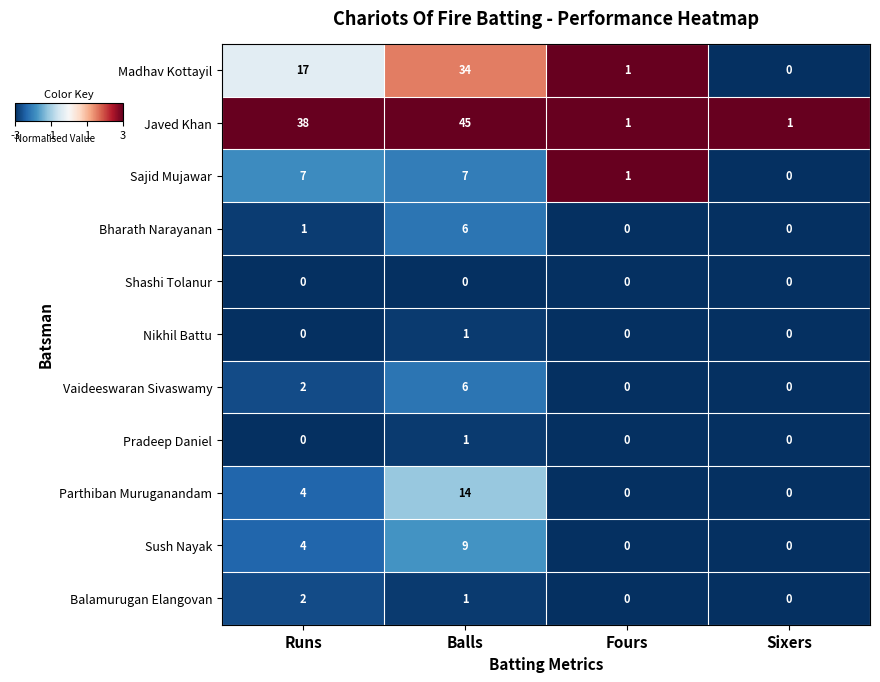

Which series has the largest total across all categories?

Javed Khan